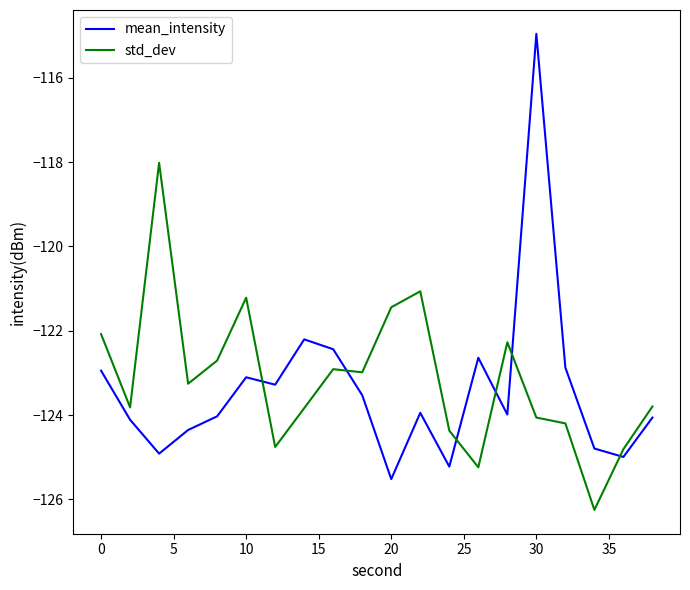

What is the difference between the maximum and second lowest values in the std_dev series?

7.2